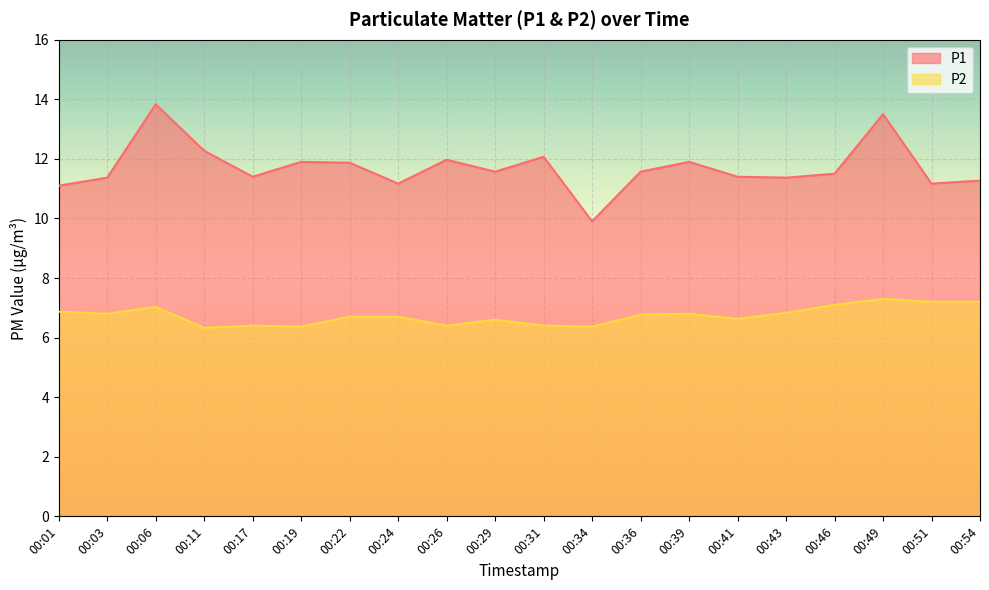

How many values in the P1 series exceed 11?

19